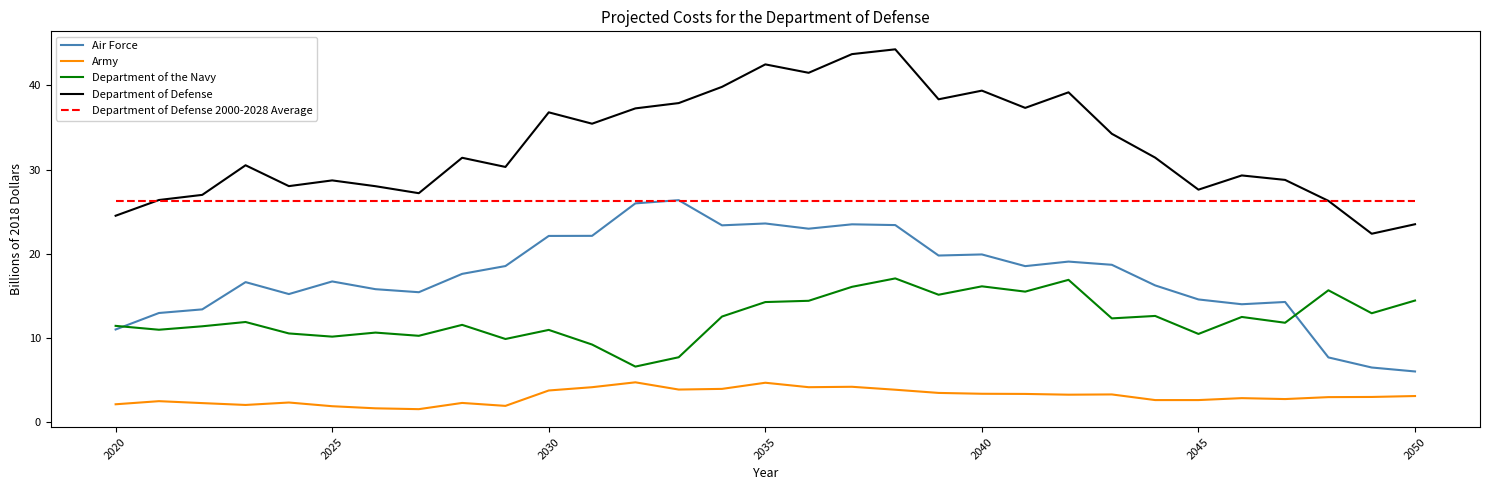

Does the chart have visible grid lines?

No